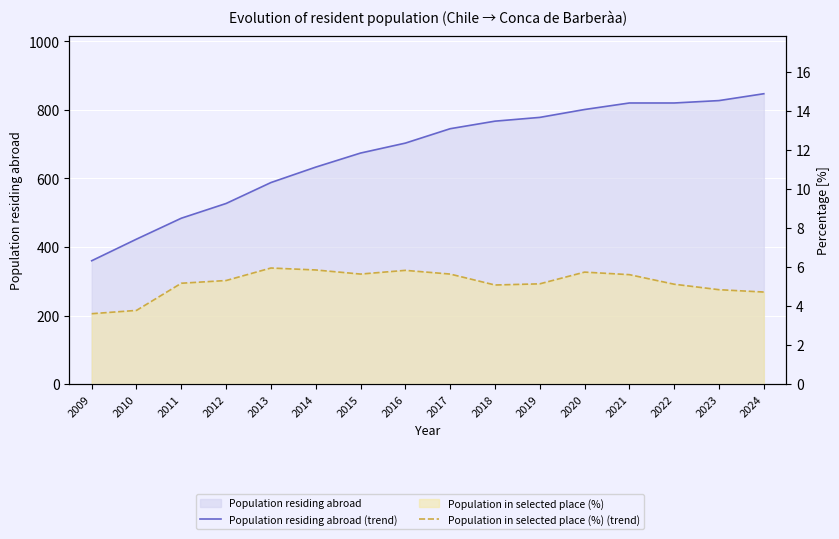

Which category has the lowest value across all series?

2009